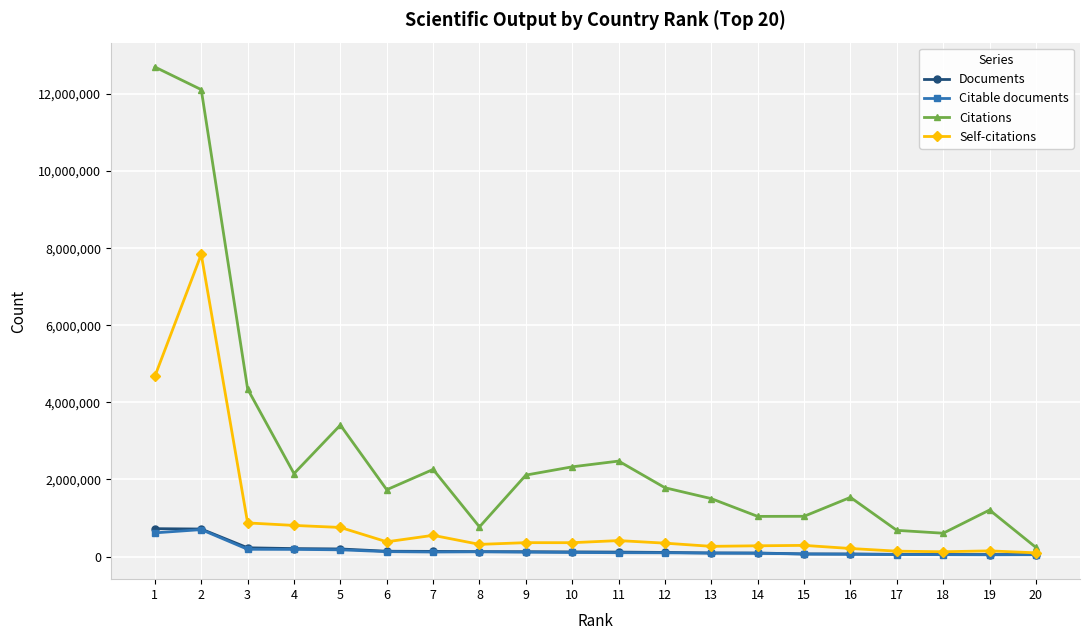

The value of Citations at 12 is 1784670. True or false?

True